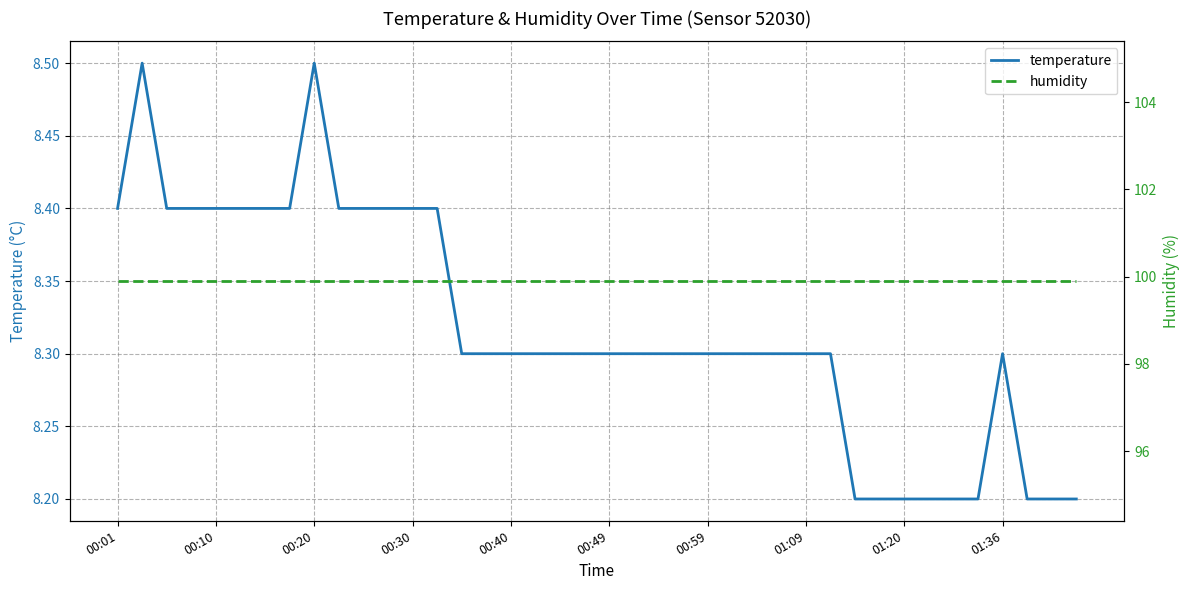

At 27, list the series in order from smallest to largest.

temperature, humidity